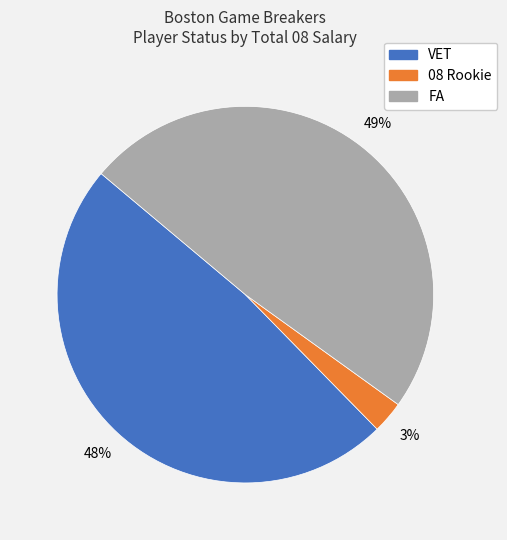

True or false: 08 Rookie accounts for 17% of the total.

False